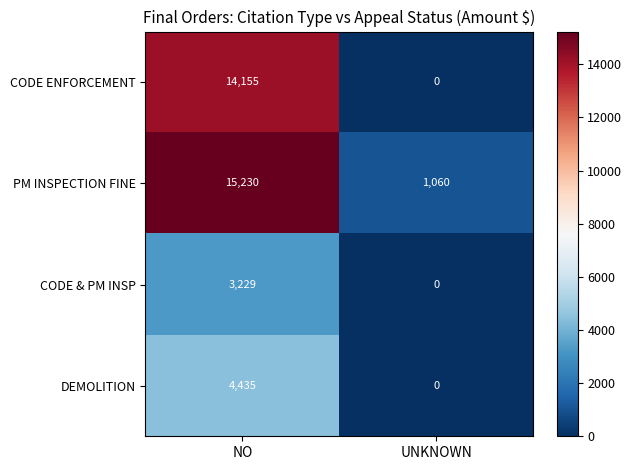

Reading left to right, what are all the values shown in this chart?

CODE ENFORCEMENT: 14155	0
PM INSPECTION FINE: 15230	1060
CODE & PM INSP: 3229	0
DEMOLITION: 4435	0